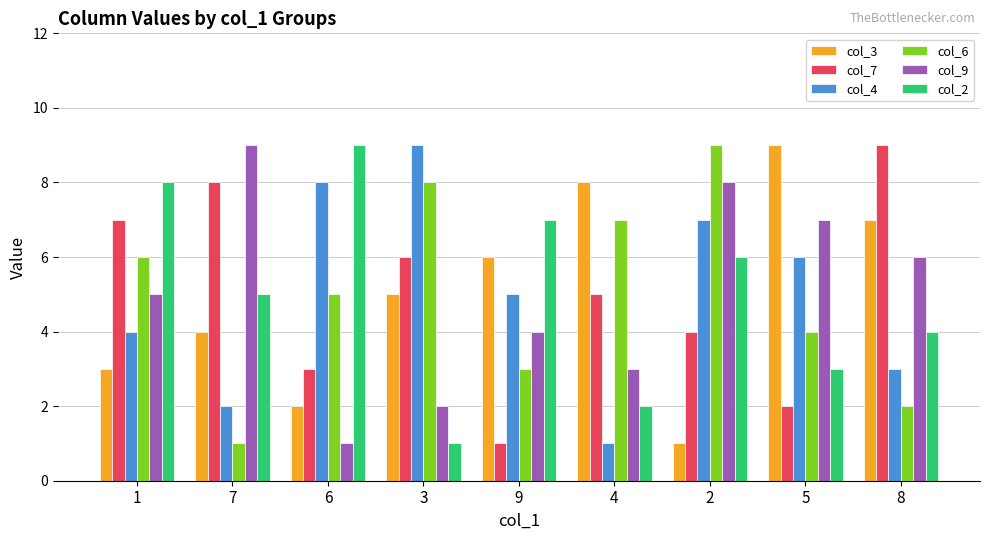

What is the label of the 5th bar from the right?

9